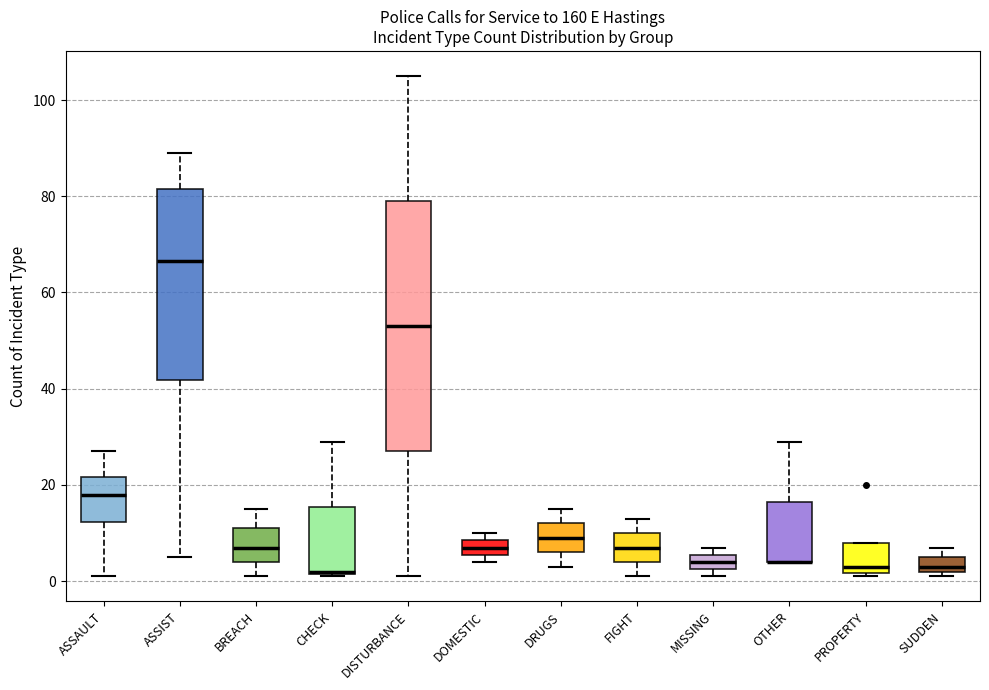

Where is the upper edge of the box for DOMESTIC on the y-axis? The values are not printed on the chart, so give them approximately, as read against the axis.

8